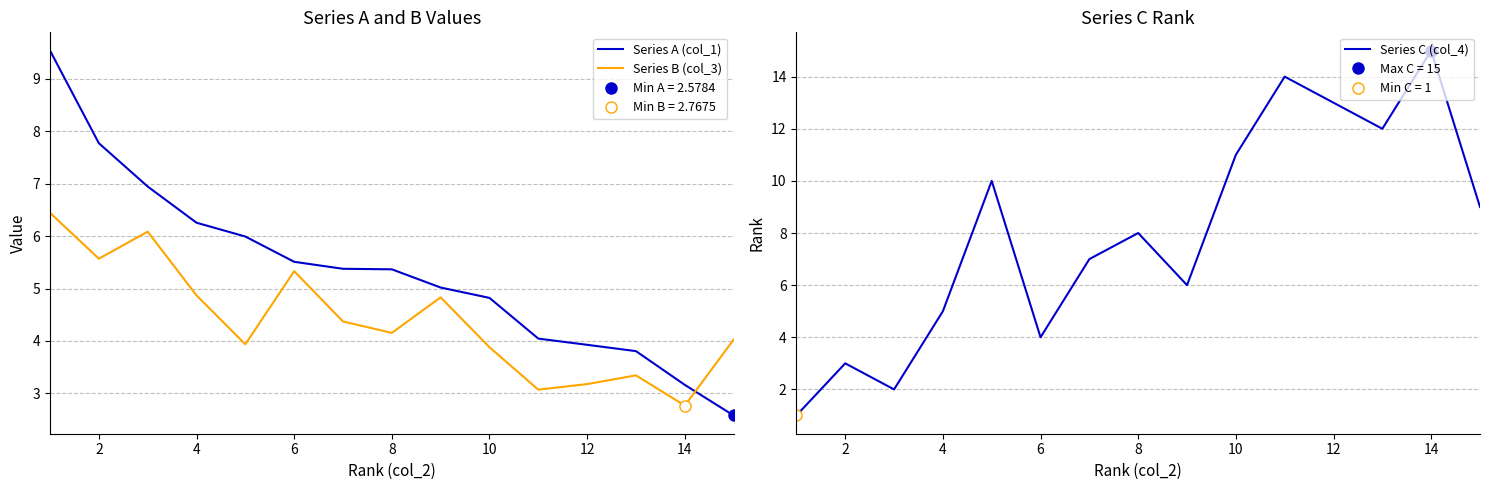

Does the chart display data point markers on the line(s)?

No